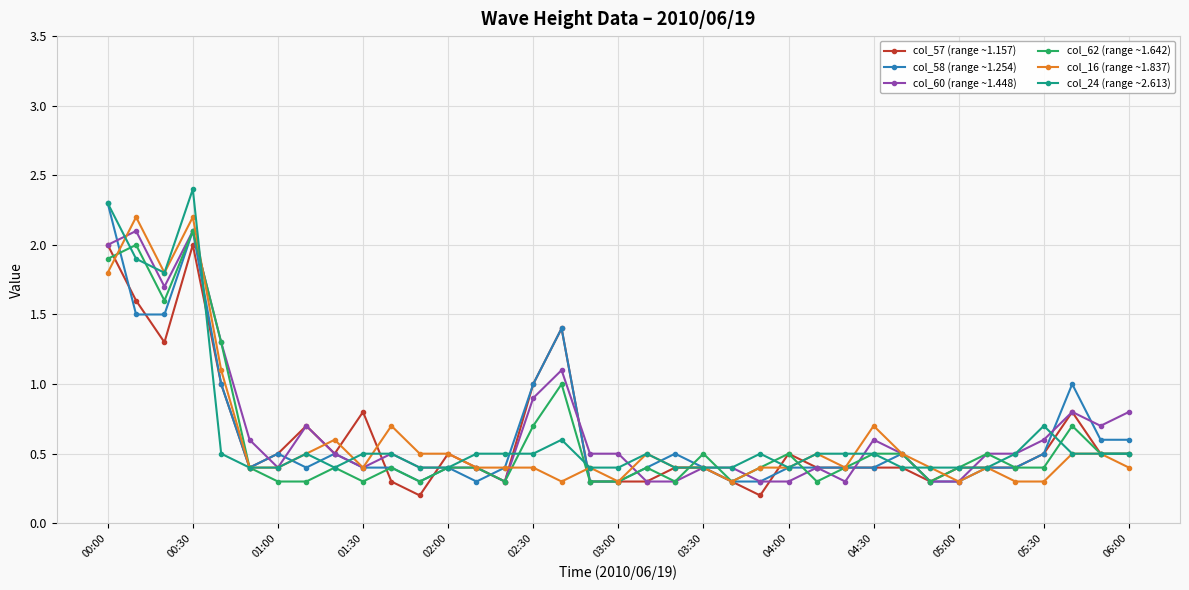

At how many categories does at least one series exceed 0?

37